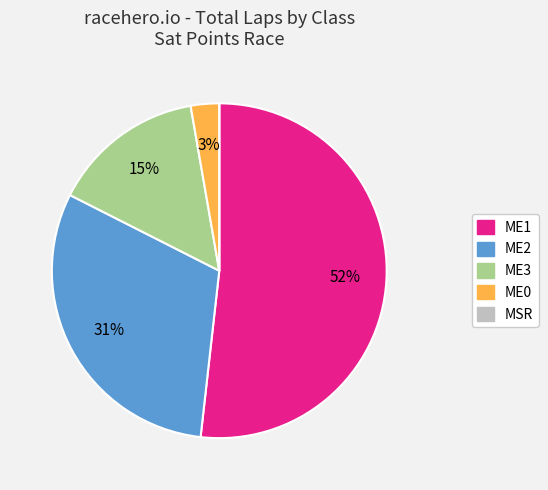

What percentage is the ME0 slice, to the nearest percent?

3%